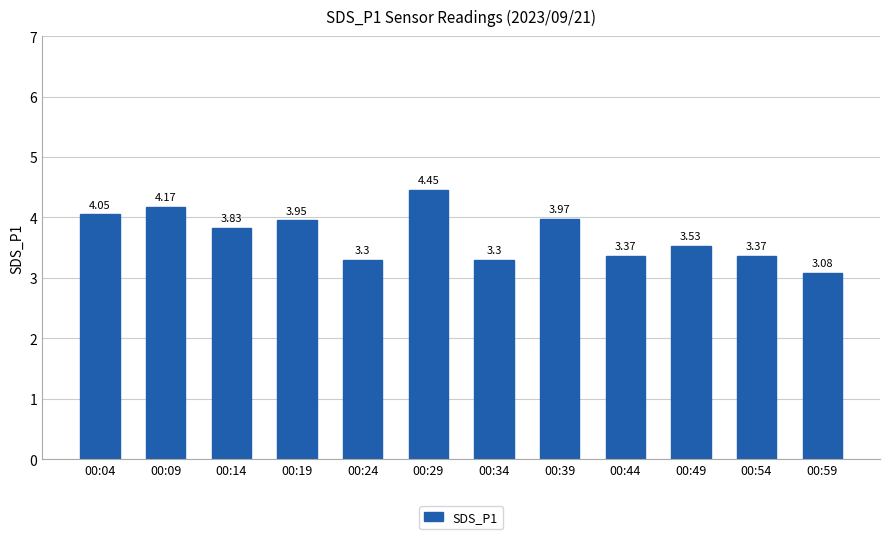

What is the ratio of the value at 00:14 to the value at 00:49?

1.1